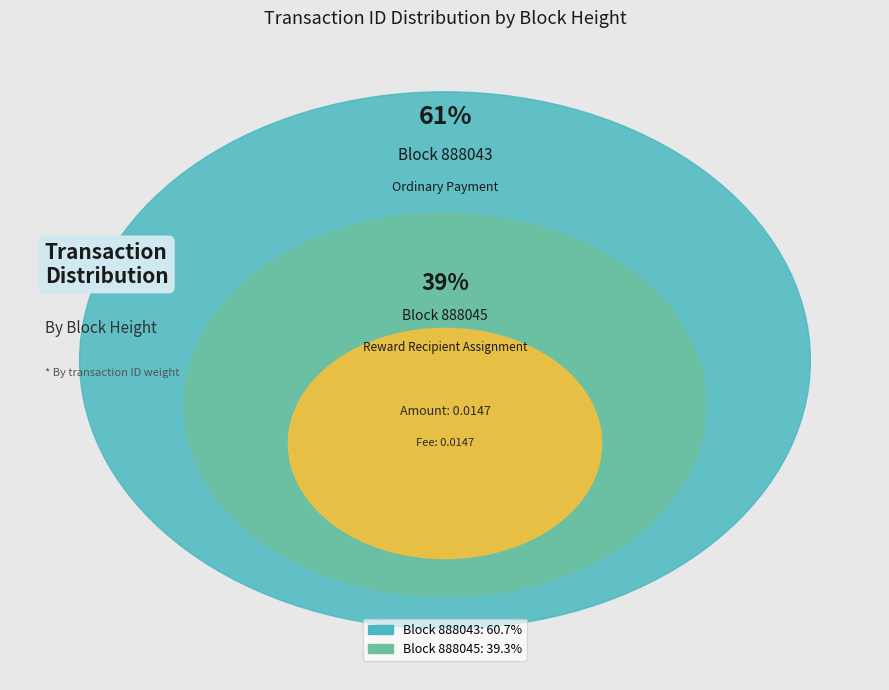

Is there a majority slice in this chart?

Yes